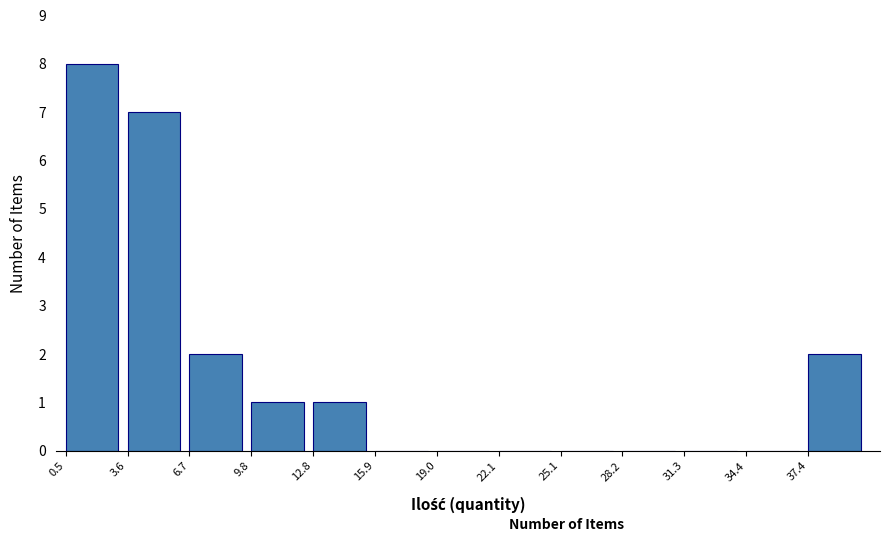

Reading left to right, list every bar in this chart as the range it spans on the x-axis followed by its height. Neither the bar edges nor the heights are printed on the chart, so give them approximately, as read against the axes.

0.5 to 3.5: 8
3.5 to 6.5: 7
6.5 to 10.0: 2
10.0 to 13.0: 1
13.0 to 16.0: 1
16.0 to 19.0: 0
19.0 to 22.0: 0
22.0 to 25.0: 0
25.0 to 28.0: 0
28.0 to 31.5: 0
31.5 to 34.5: 0
34.5 to 37.5: 0
37.5 to 40.5: 2